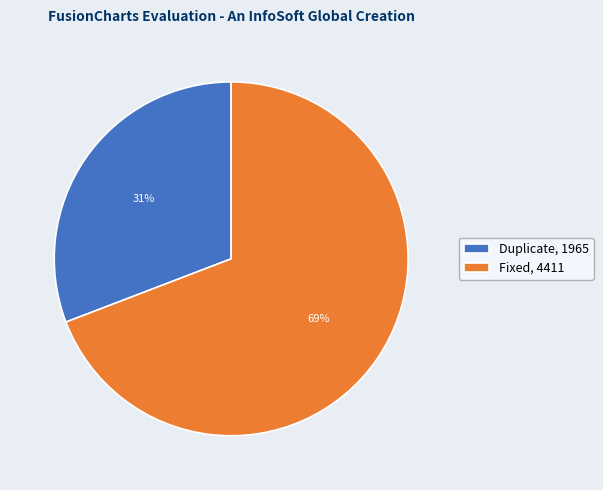

How many slices are in this pie chart?

2